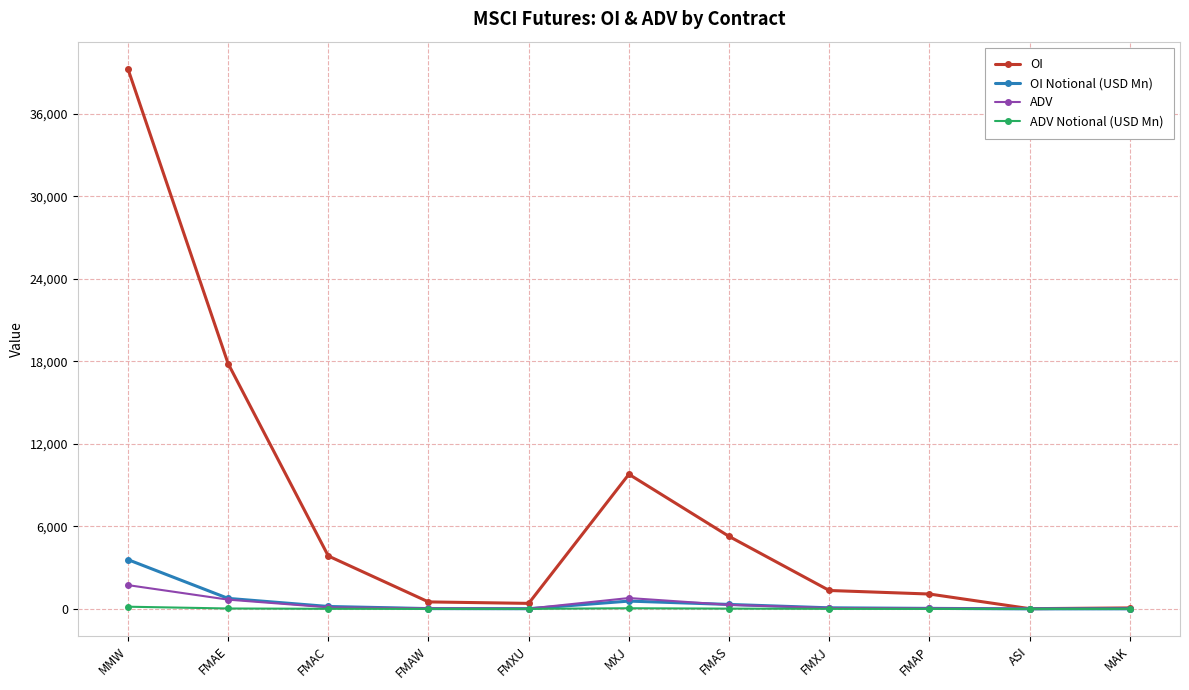

At which label is OI closest to 19646?

FMAE